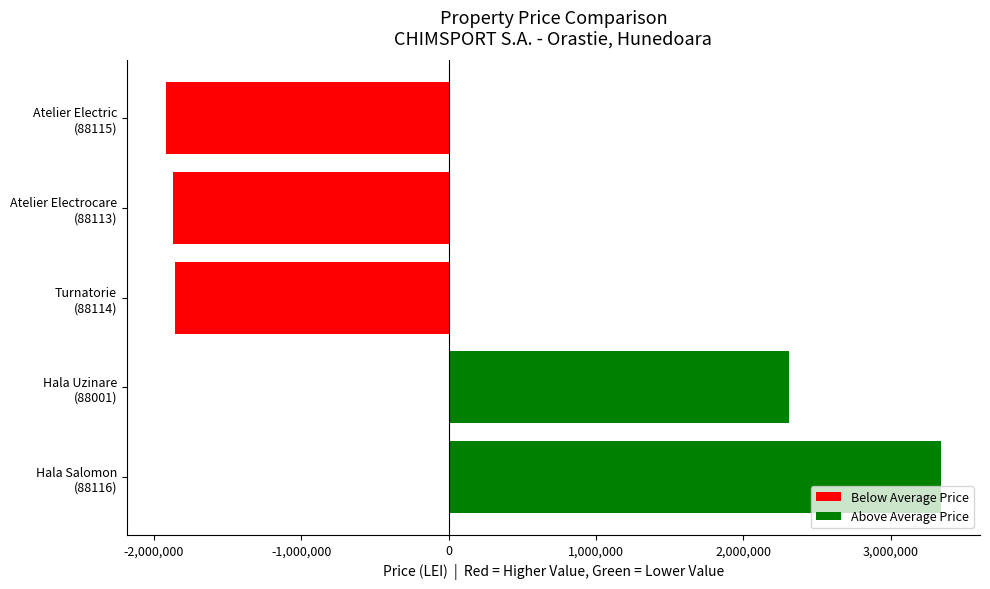

How many values are above zero?

2